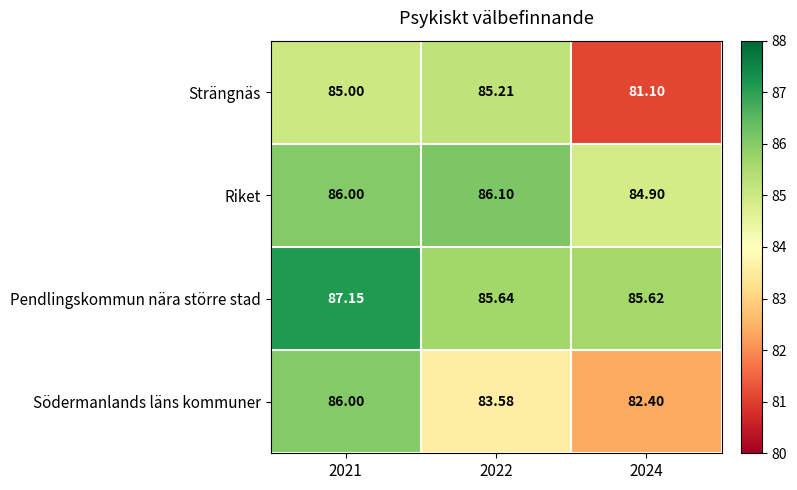

Between 2021 and 2022, which series saw the biggest shift?

Södermanlands läns kommuner